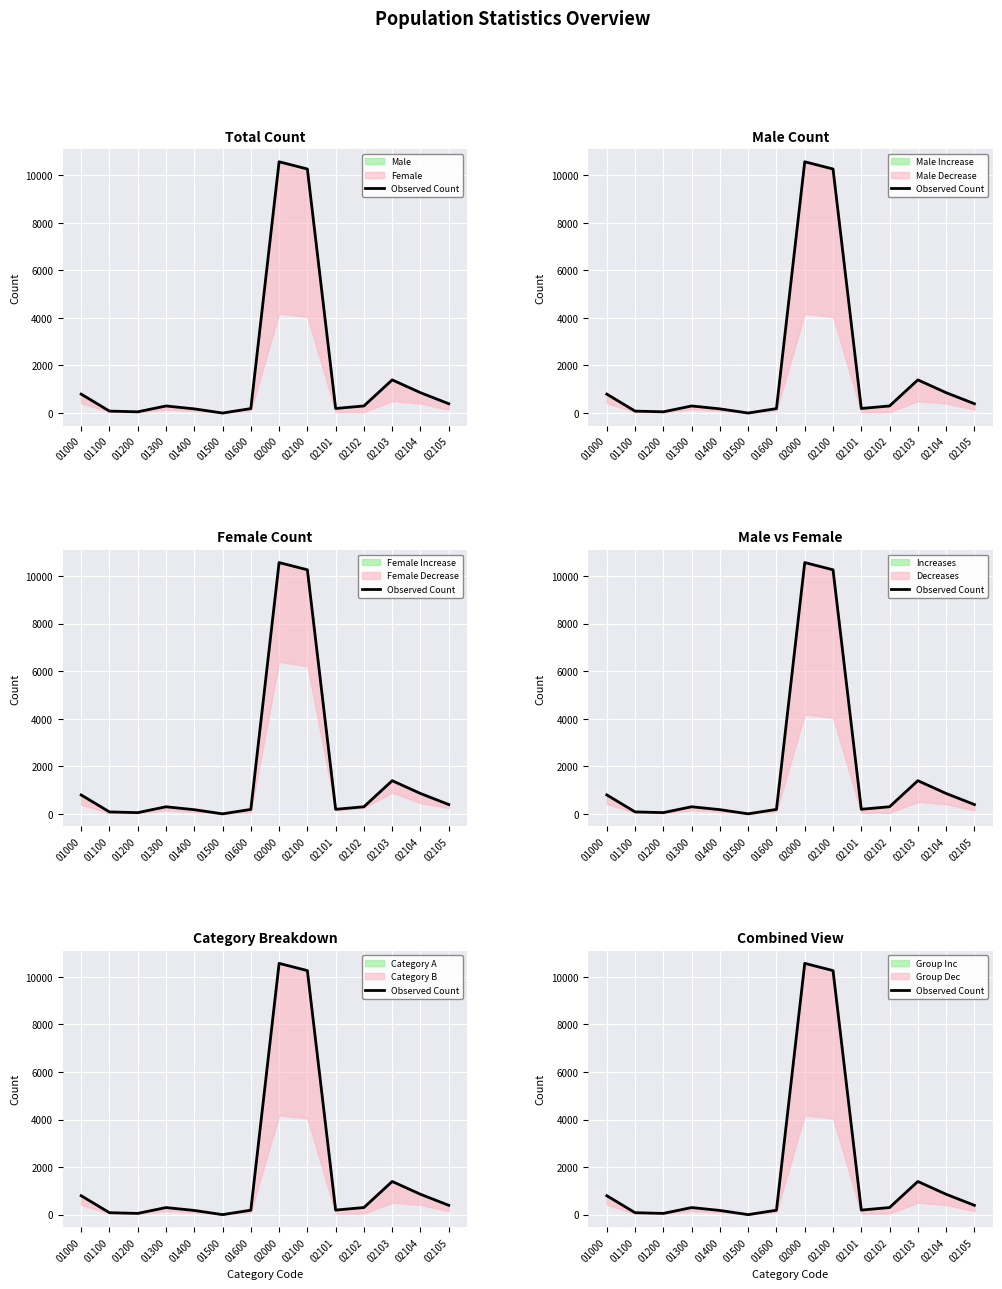

What is the difference between the values at 02100 and 01400?

10086